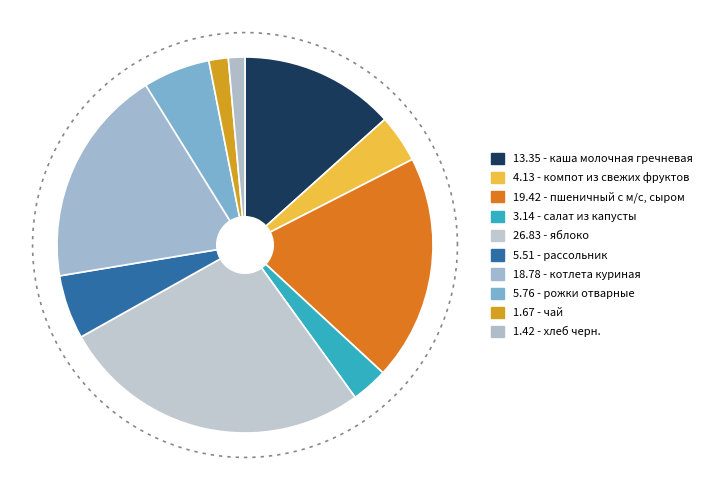

Does чай represent more than half of the total?

No